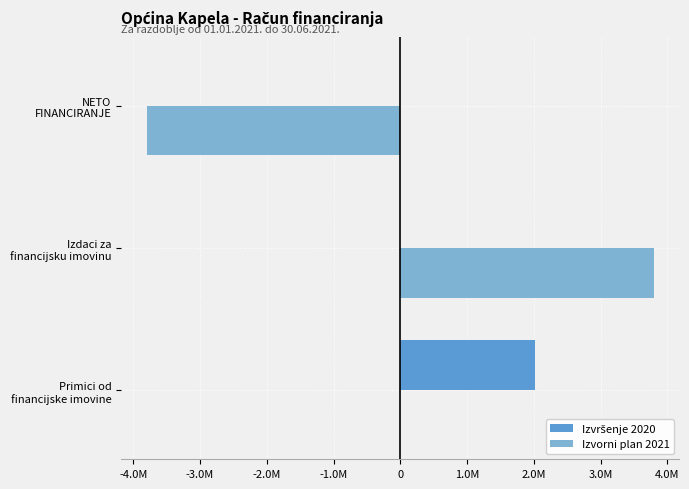

How many data points in Izvorni plan 2021 are above 0?

1